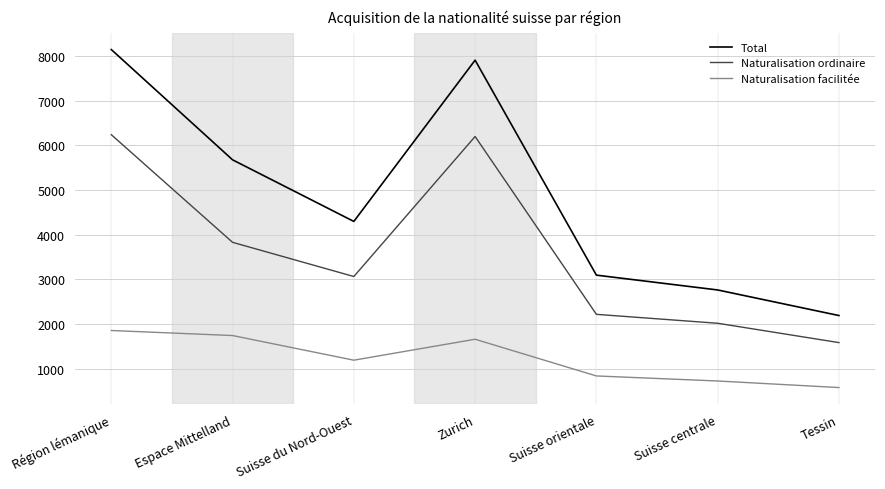

Where does the Naturalisation facilitée series first go above 1187?

Région lémanique